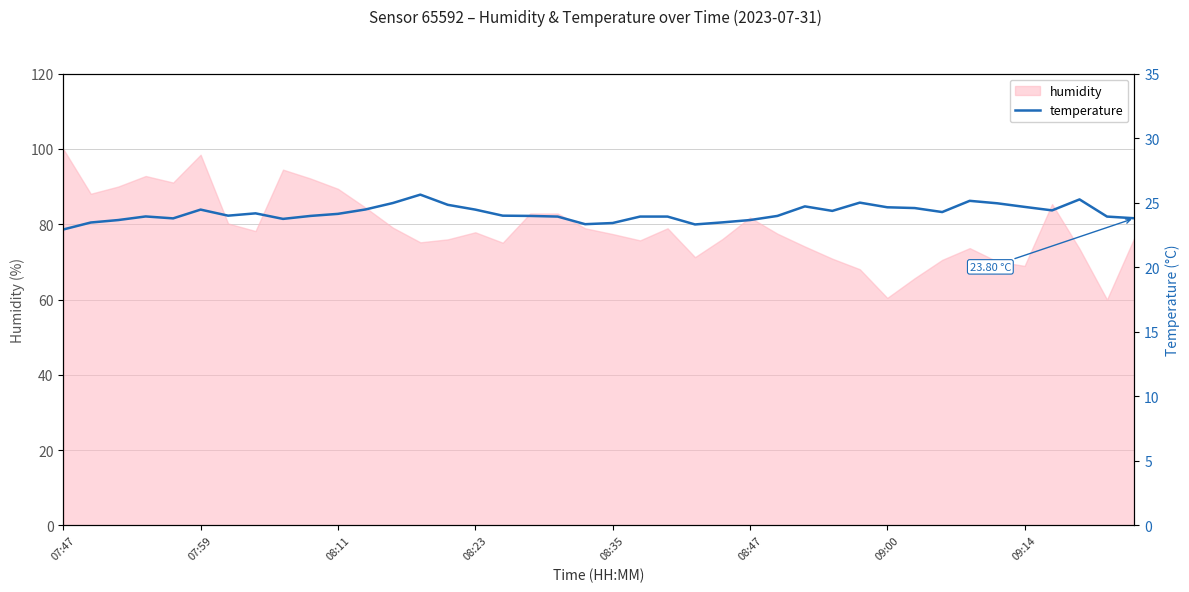

What is the maximum value shown in the chart?

25.6